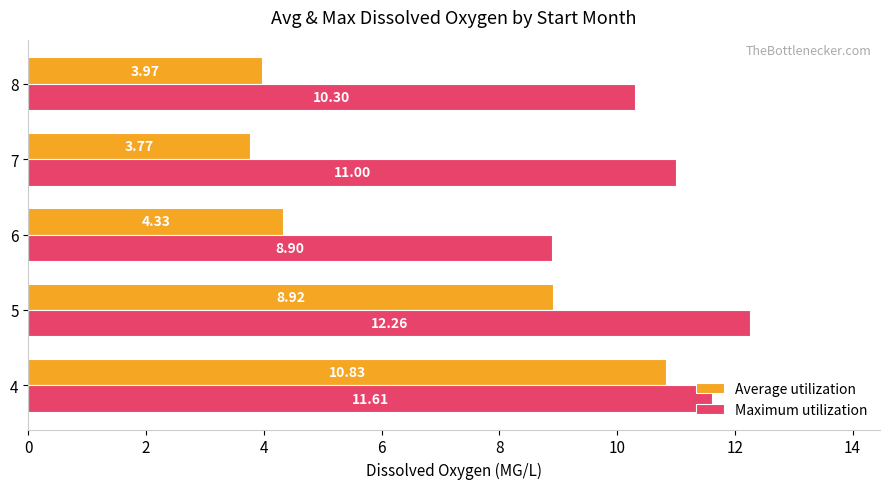

How many data points in Maximum utilization are less than 11?

2